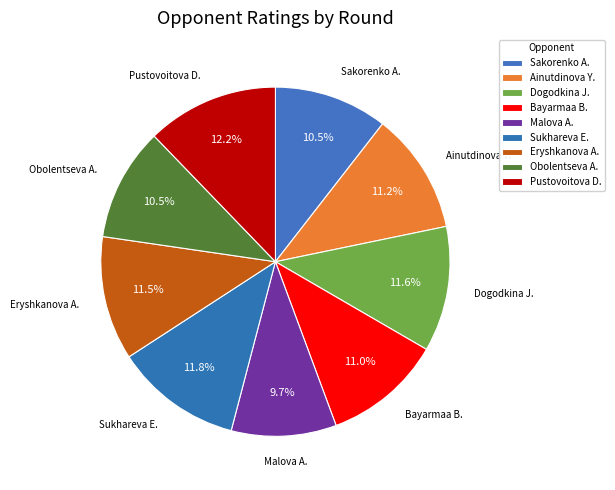

How many segments does this pie chart have?

9